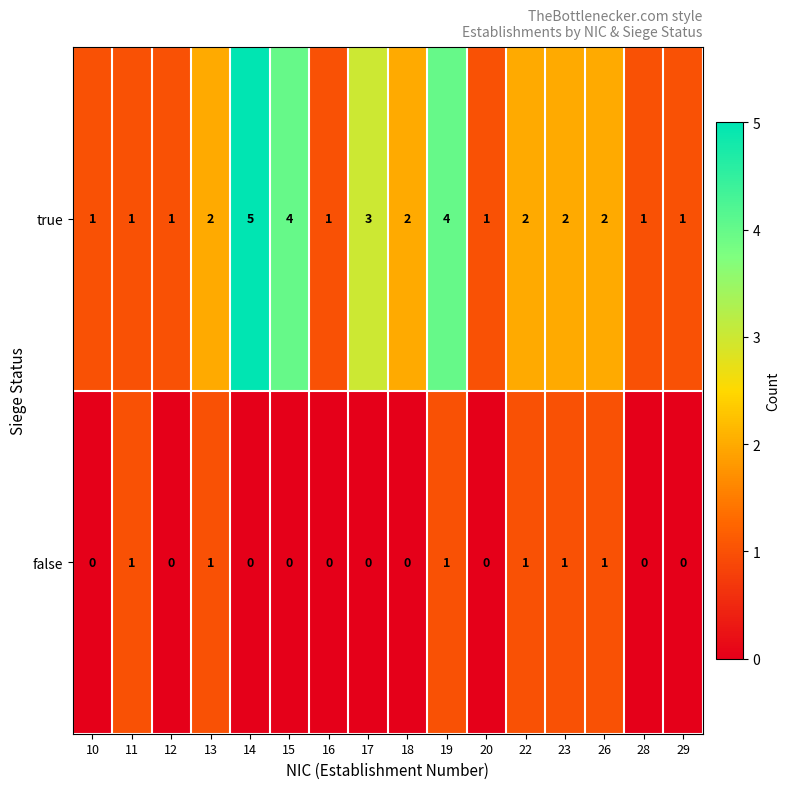

The value of false at 14 is 1. True or false?

False